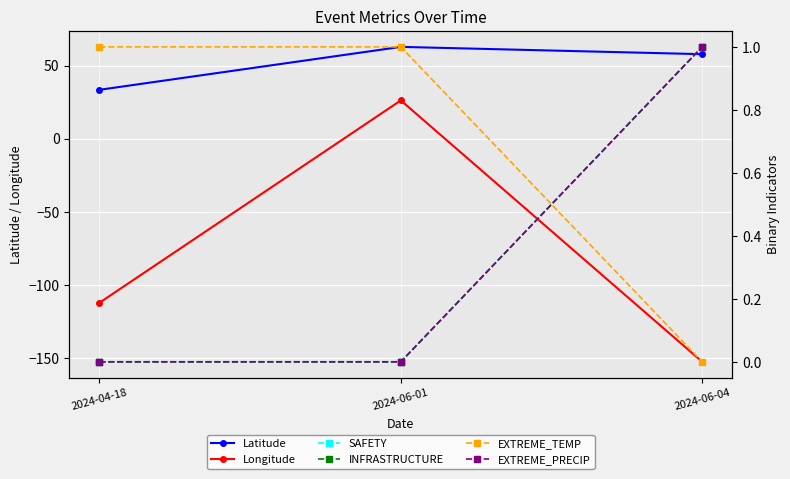

Is it true that INFRASTRUCTURE equals 0.0 at 2024-06-01?

True